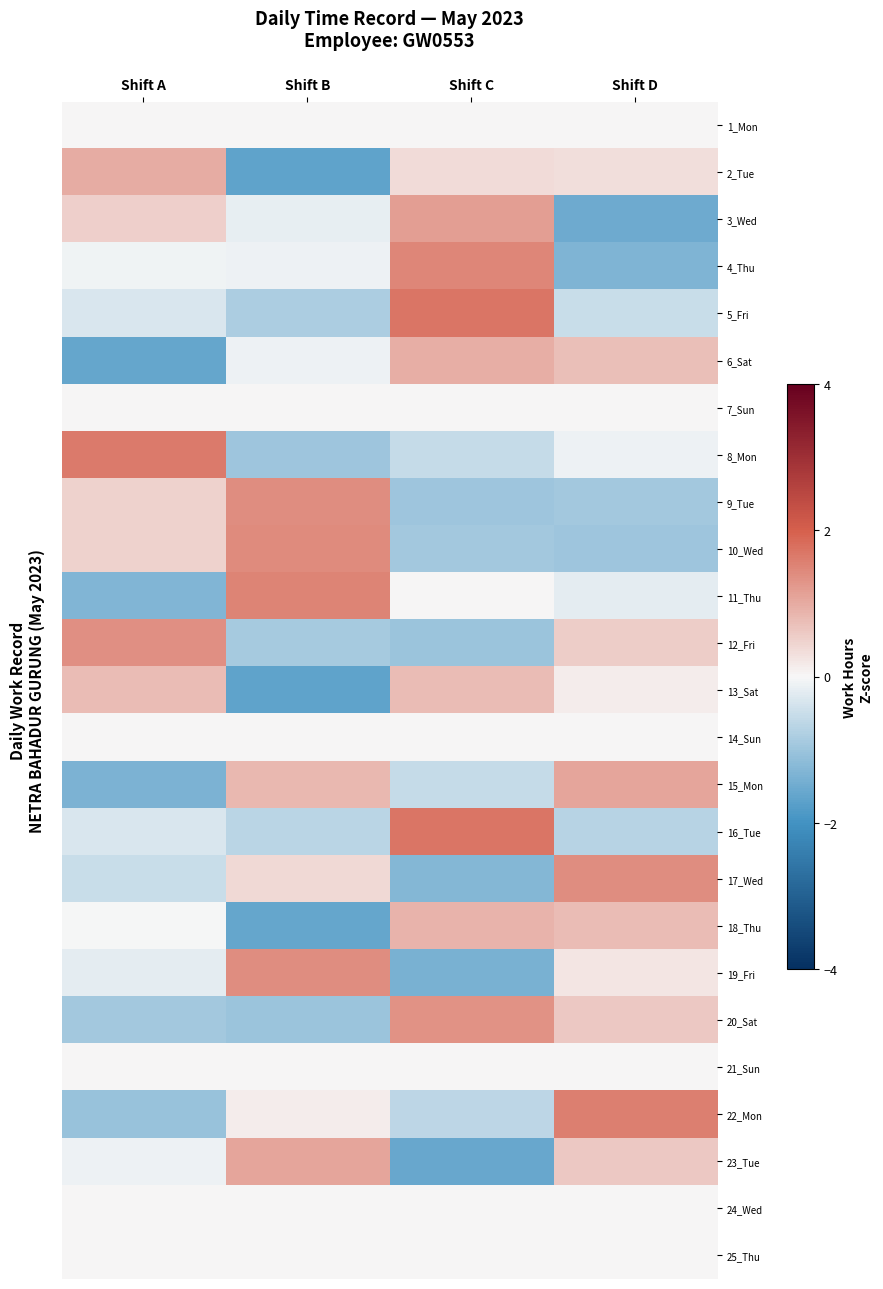

What is the difference between the highest and lowest values at Shift C?

3.3